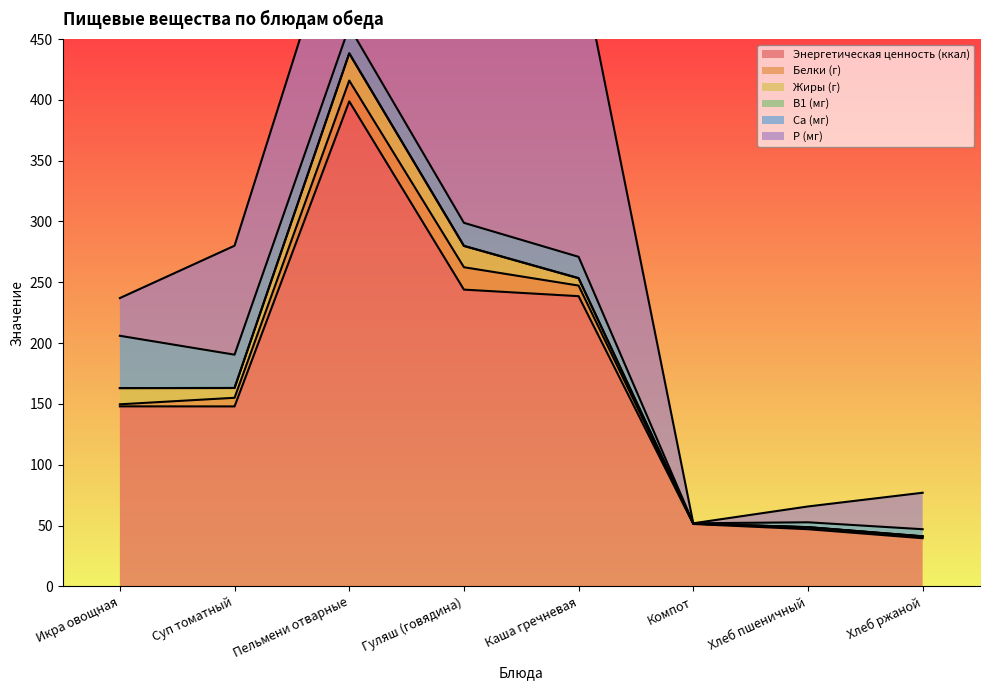

What is the label of the 3rd point from the left?

Пельмени отварные